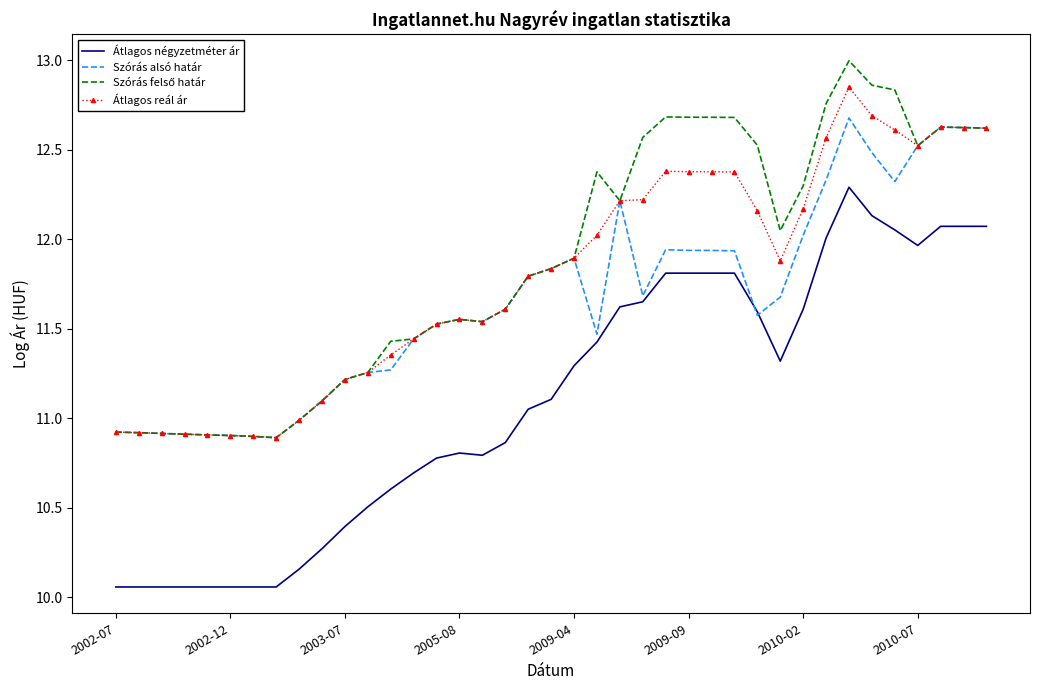

Which series has the widest spread of values?

Átlagos négyzetméter ár